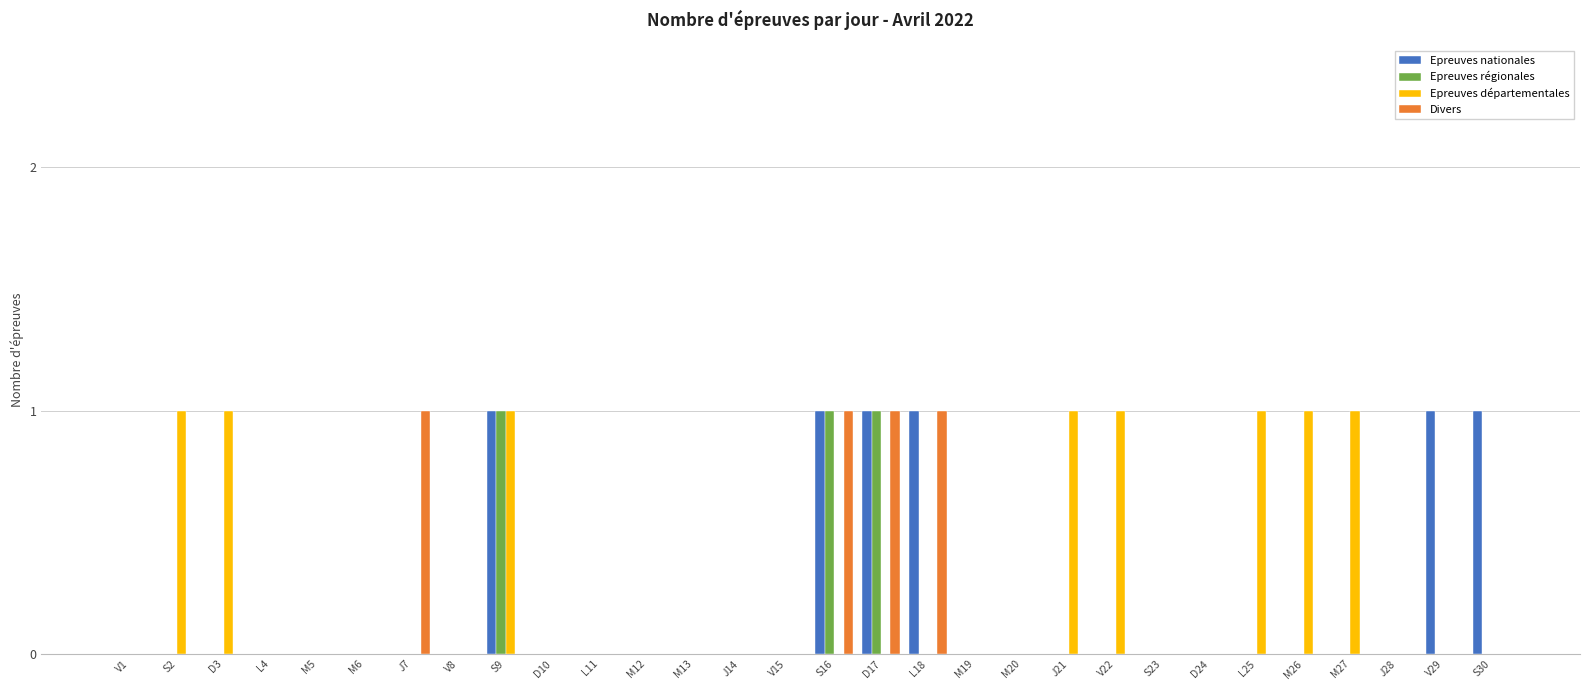

Reading left to right, extract all data points from this chart.

Epreuves nationales: V1=0	S2=0	D3=0	L4=0	M5=0	M6=0	J7=0	V8=0	S9=1	D10=0	L11=0	M12=0	M13=0	J14=0	V15=0	S16=1	D17=1	L18=1	M19=0	M20=0	J21=0	V22=0	S23=0	D24=0	L25=0	M26=0	M27=0	J28=0	V29=1	S30=1
Epreuves régionales: V1=0	S2=0	D3=0	L4=0	M5=0	M6=0	J7=0	V8=0	S9=1	D10=0	L11=0	M12=0	M13=0	J14=0	V15=0	S16=1	D17=1	L18=0	M19=0	M20=0	J21=0	V22=0	S23=0	D24=0	L25=0	M26=0	M27=0	J28=0	V29=0	S30=0
Epreuves départementales: V1=0	S2=1	D3=1	L4=0	M5=0	M6=0	J7=0	V8=0	S9=1	D10=0	L11=0	M12=0	M13=0	J14=0	V15=0	S16=0	D17=0	L18=0	M19=0	M20=0	J21=1	V22=1	S23=0	D24=0	L25=1	M26=1	M27=1	J28=0	V29=0	S30=0
Divers: V1=0	S2=0	D3=0	L4=0	M5=0	M6=0	J7=1	V8=0	S9=0	D10=0	L11=0	M12=0	M13=0	J14=0	V15=0	S16=1	D17=1	L18=1	M19=0	M20=0	J21=0	V22=0	S23=0	D24=0	L25=0	M26=0	M27=0	J28=0	V29=0	S30=0